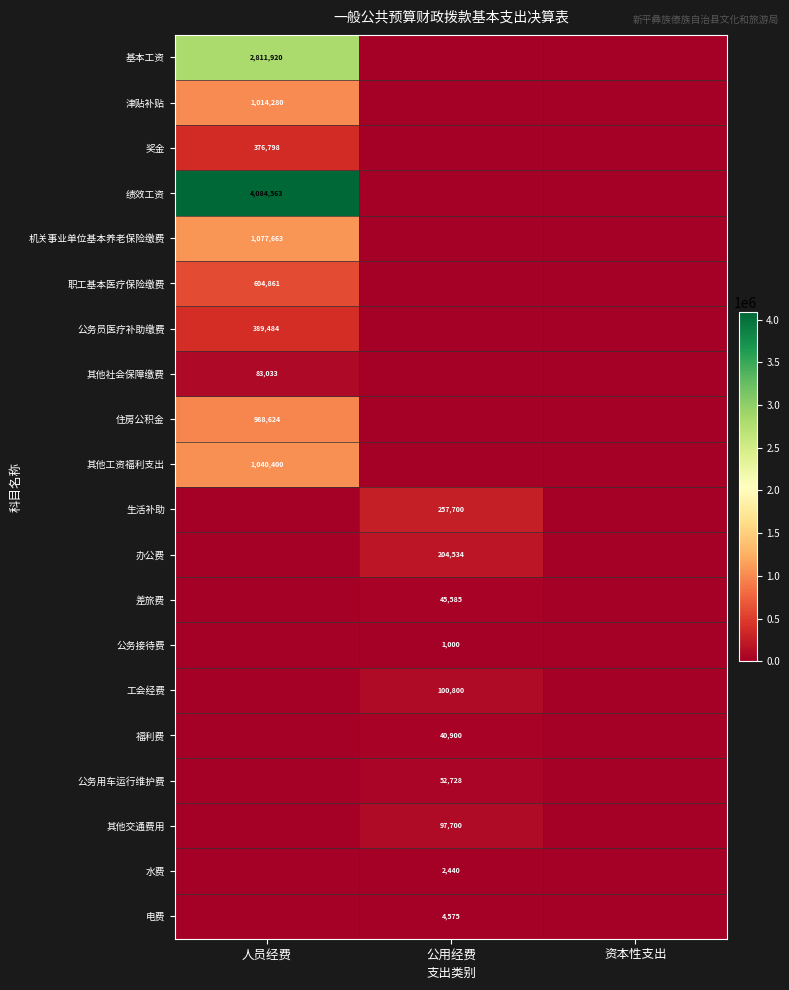

The 职工基本医疗保险缴费 series shows 259601 at 人员经费. True or false?

False